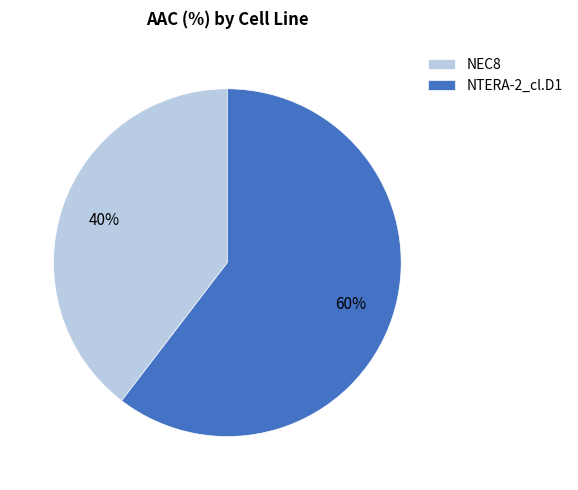

What is the smallest slice in the pie chart?

NEC8